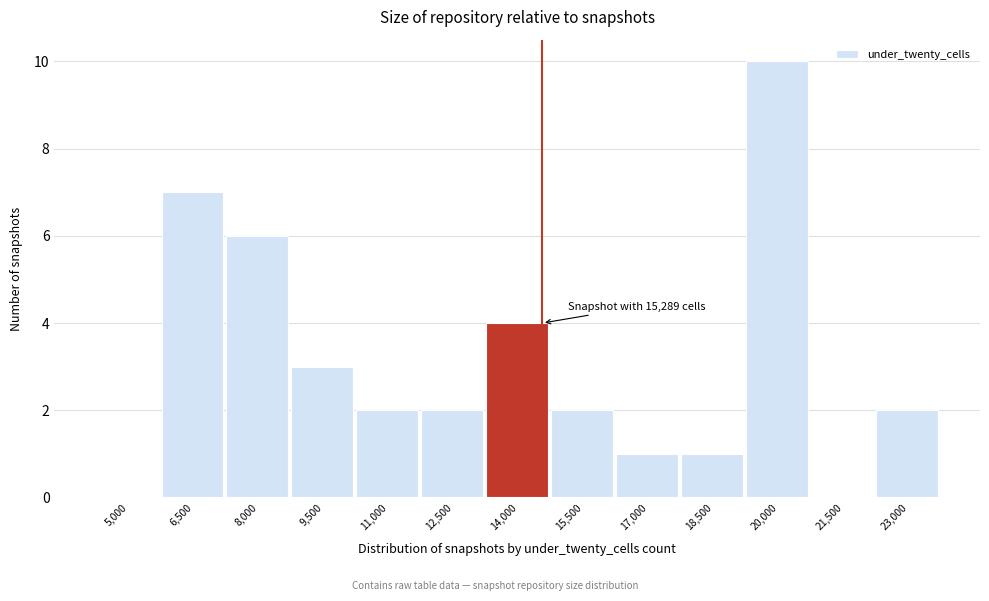

Reading left to right, list all the values displayed in this chart.

5,000=0	6,500=7	8,000=6	9,500=3	11,000=2	12,500=2	14,000=4	15,500=2	17,000=1	18,500=1	20,000=10	21,500=0	23,000=2